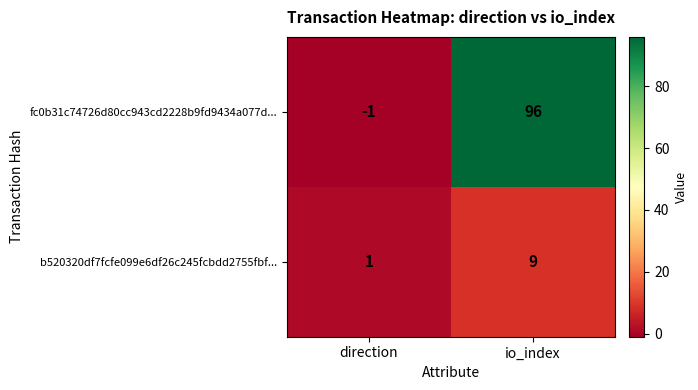

At how many categories does at least one series exceed 62?

1